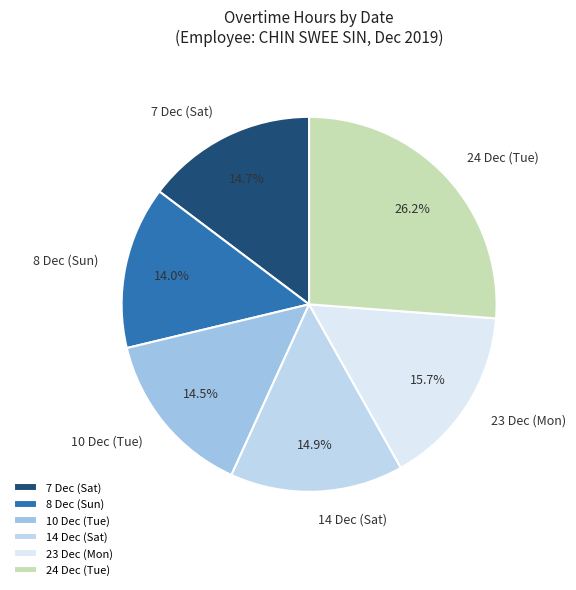

What is the largest slice in the pie chart?

24 Dec (Tue)